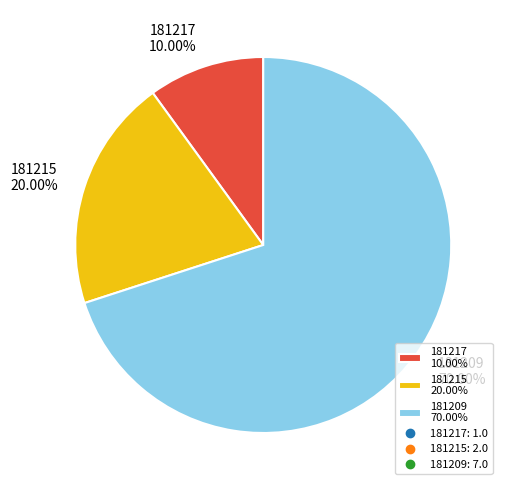

Which category has the biggest portion of the pie?

181209